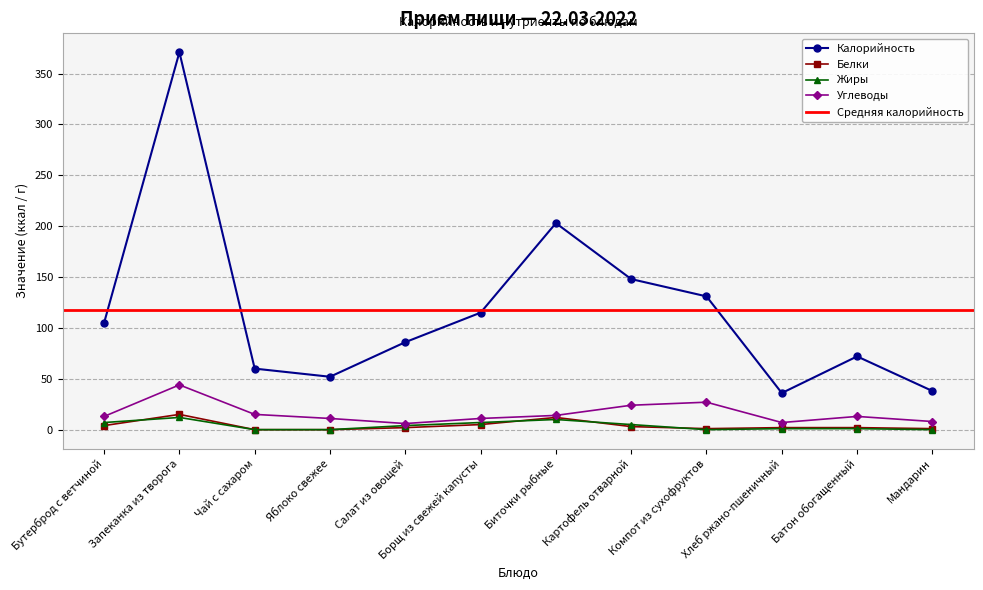

List the labels in order of Углеводы value, largest first.

Запеканка из творога, Компот из сухофруктов, Картофель отварной, Чай с сахаром, Биточки рыбные, Бутерброд с ветчиной, Батон обогащенный, Яблоко свежее, Борщ из свежей капусты, Мандарин, Хлеб ржано-пшеничный, Салат из овощей